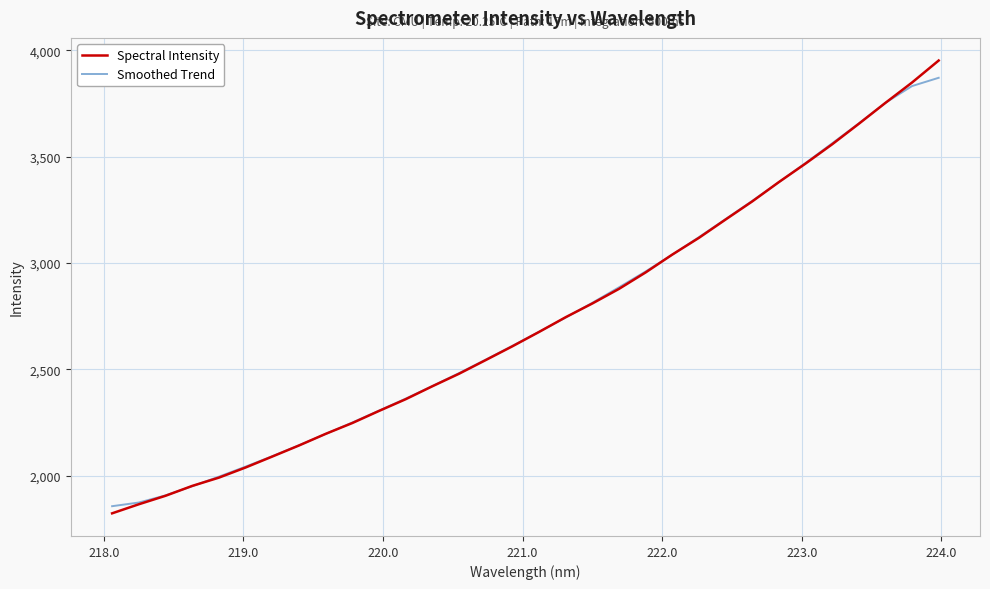

What is the minimum value for Spectral Intensity?

1823.6